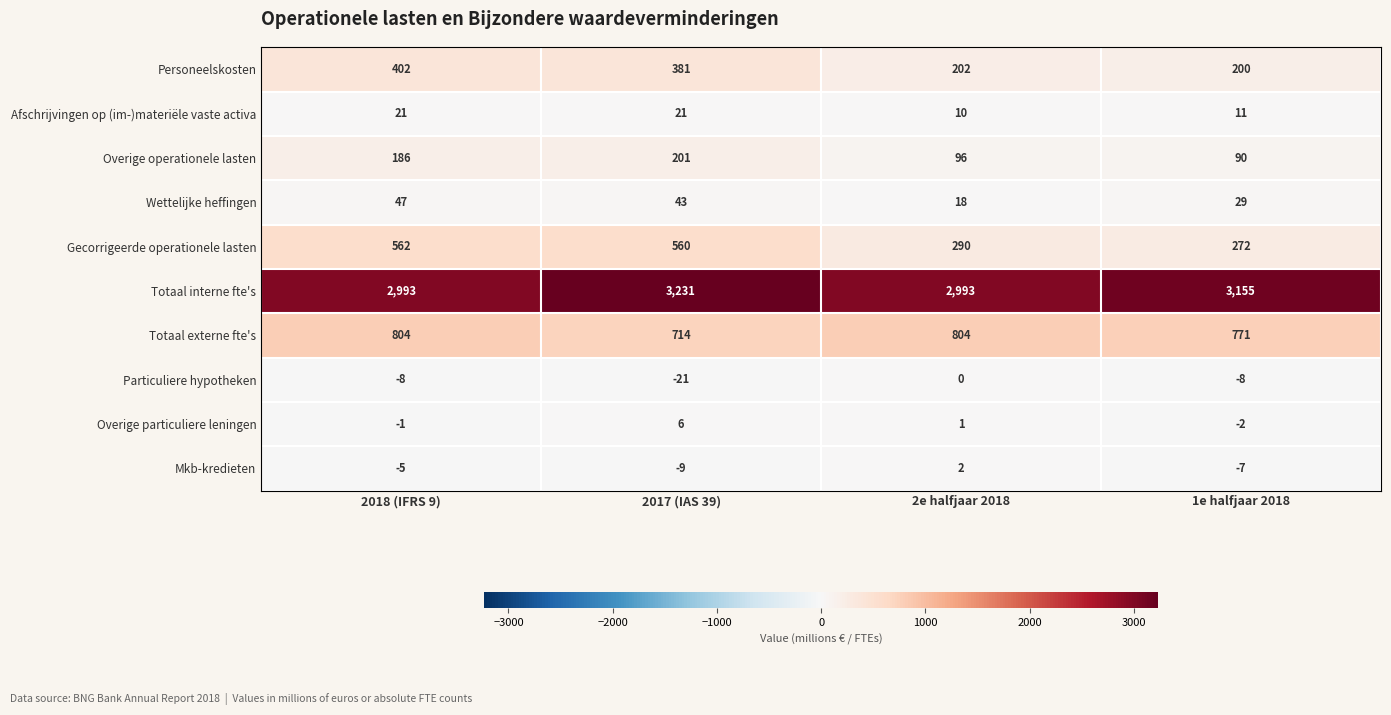

What is the total value across all series at 2e halfjaar 2018?

4416